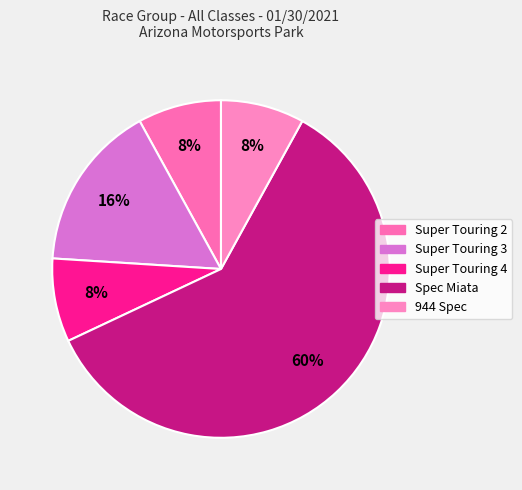

How many slices are in this pie chart?

5